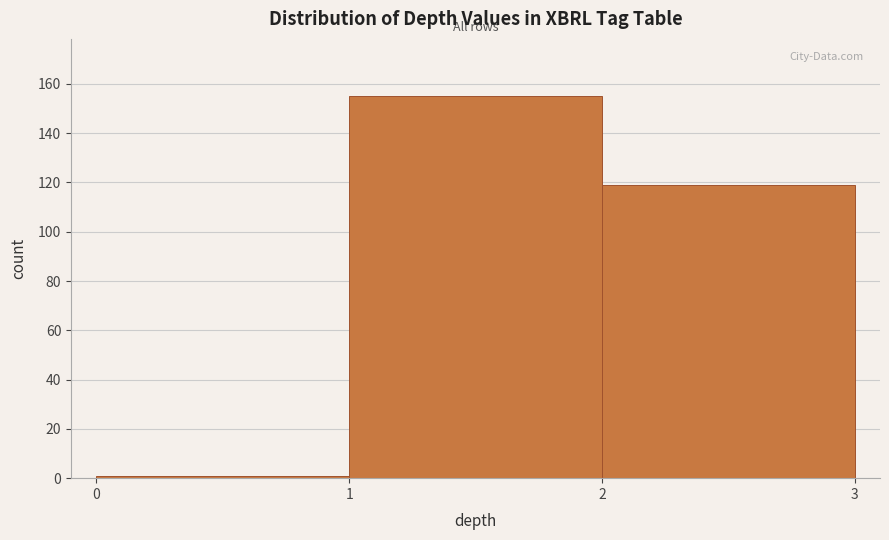

Reading left to right, transcribe this chart: for each bar, give the range it covers on the x-axis and its height. The values are not printed on the chart, so give them approximately, as read against the axis.

0 to 1: under 2
1 to 2: 156
2 to 3: 120